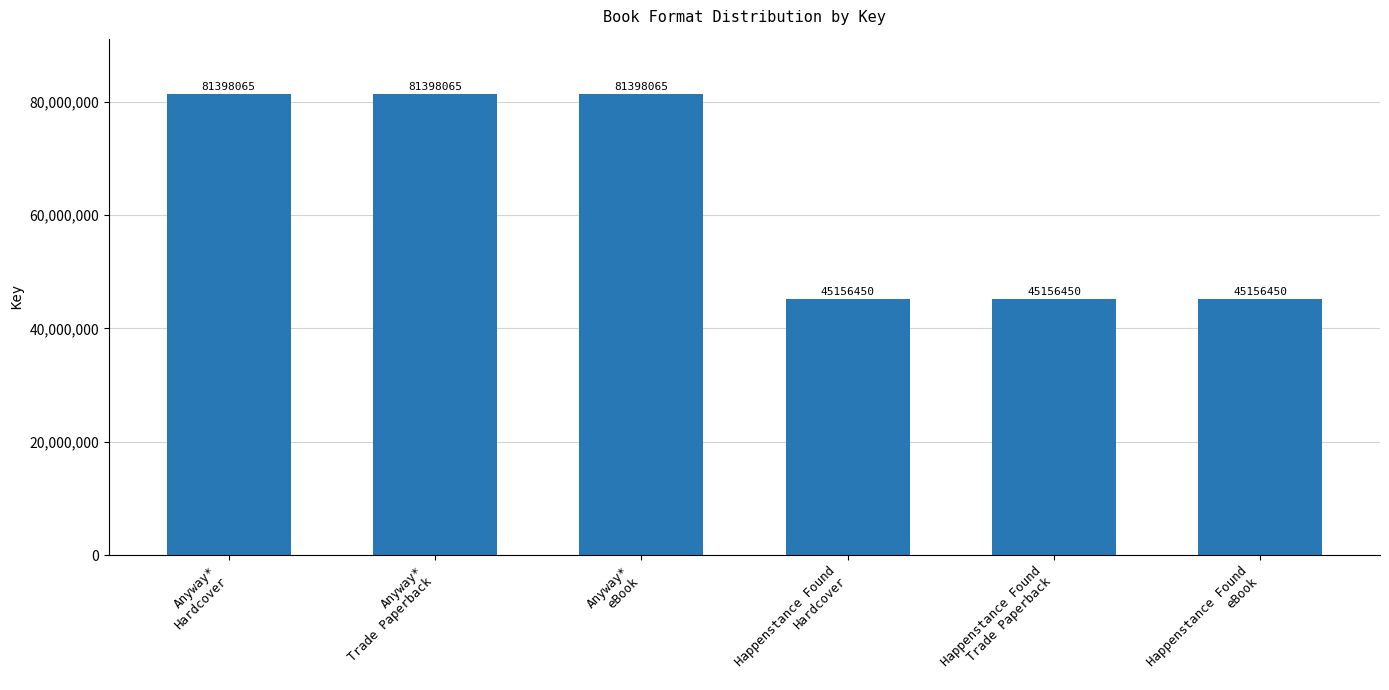

What is the difference between the second highest and minimum values?

36241615